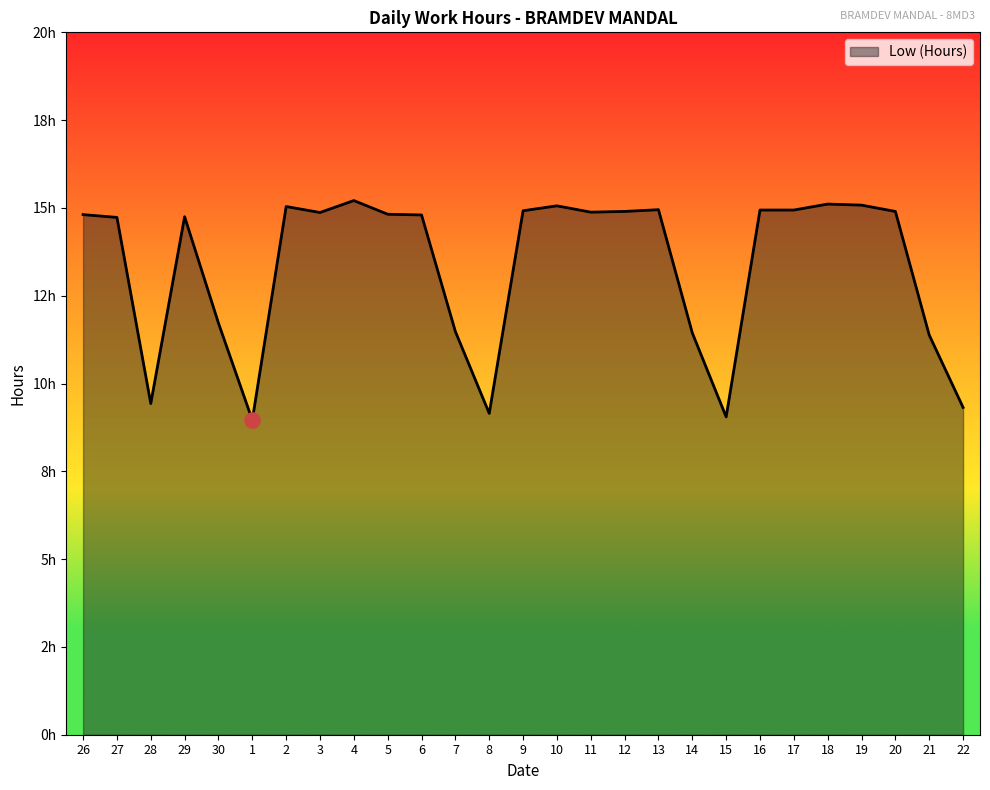

Between 21 and 9, which is larger?

9